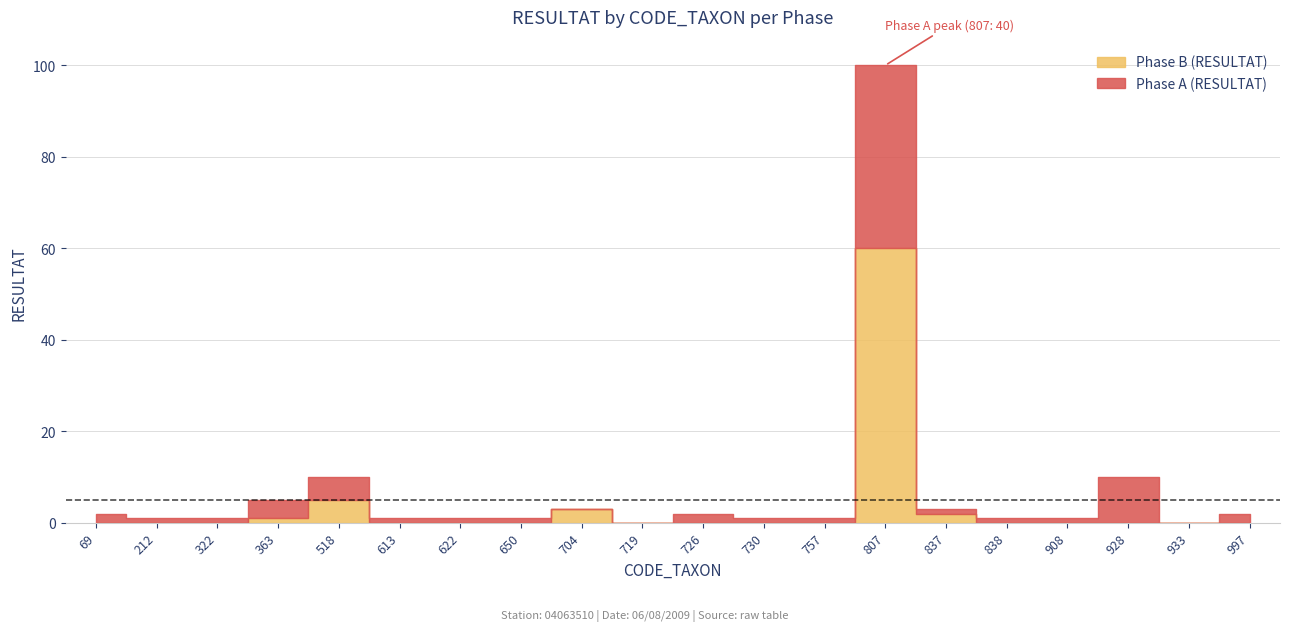

True or false: Phase B (RESULTAT) has a value of 36 at 622.

False